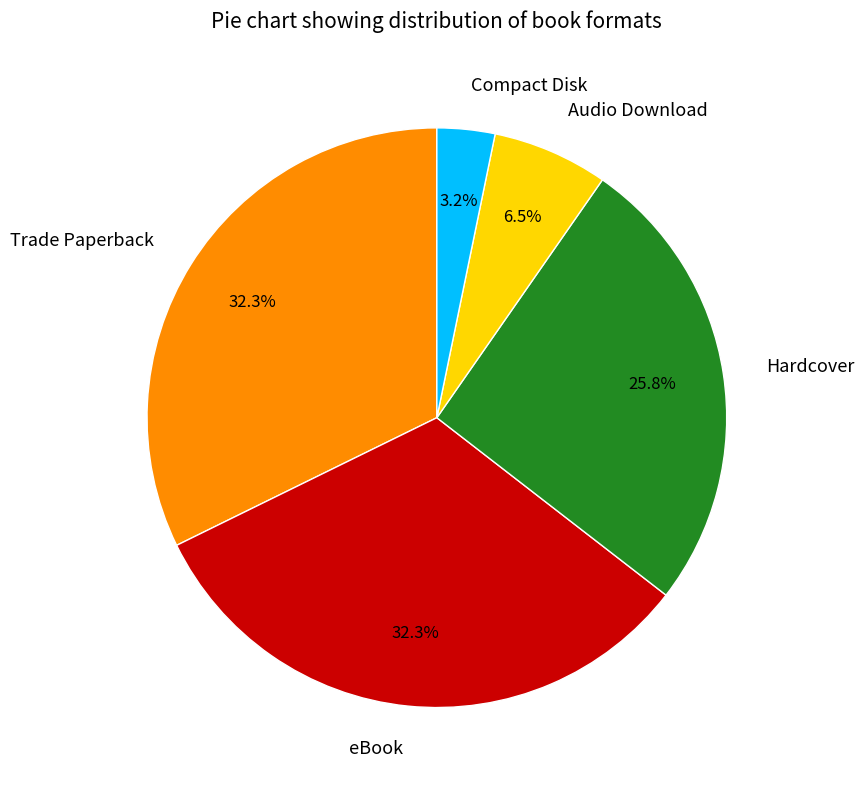

Between Audio Download and Hardcover, which is larger?

Hardcover